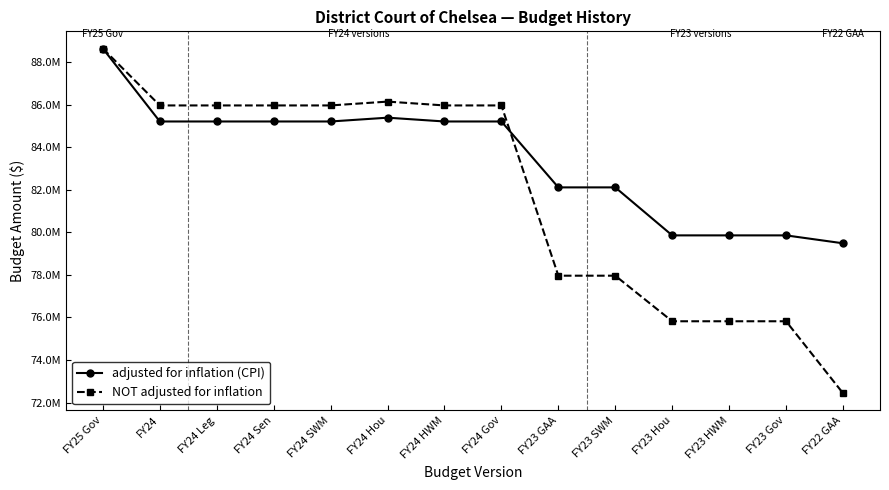

Does the chart have visible grid lines?

No